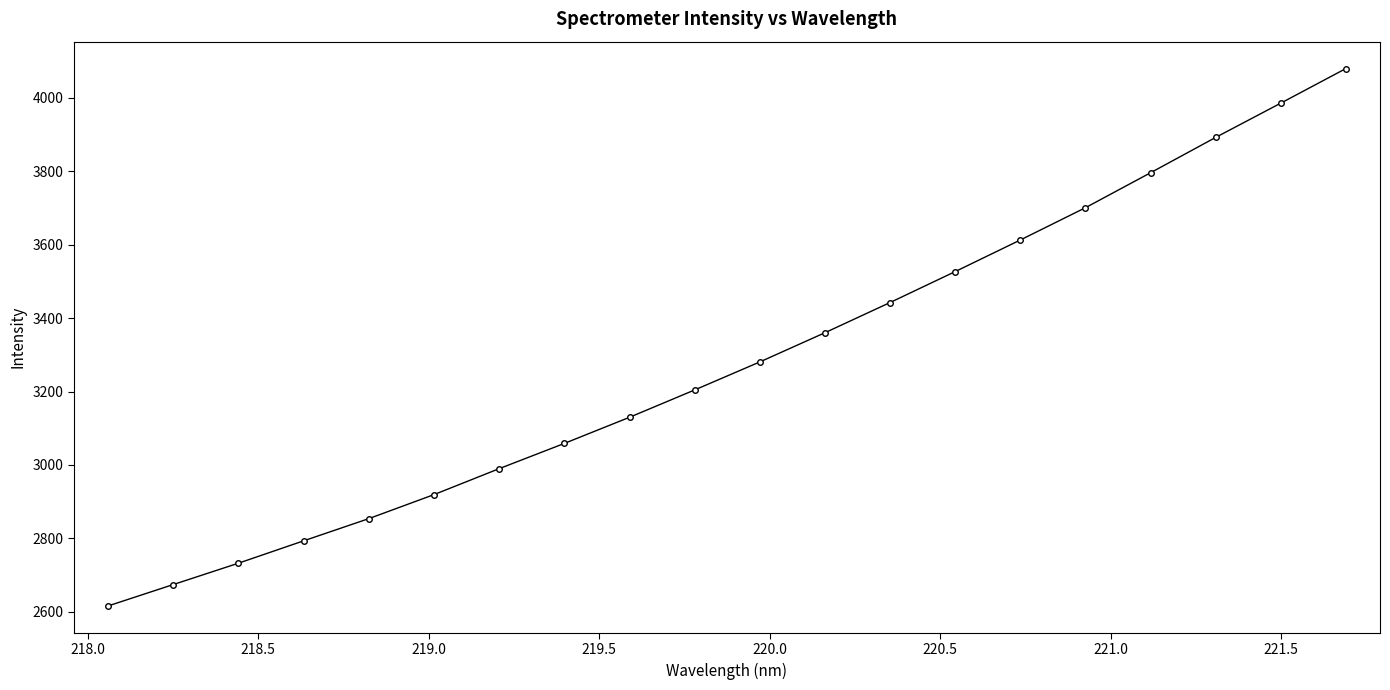

What is the average value?

3282.5